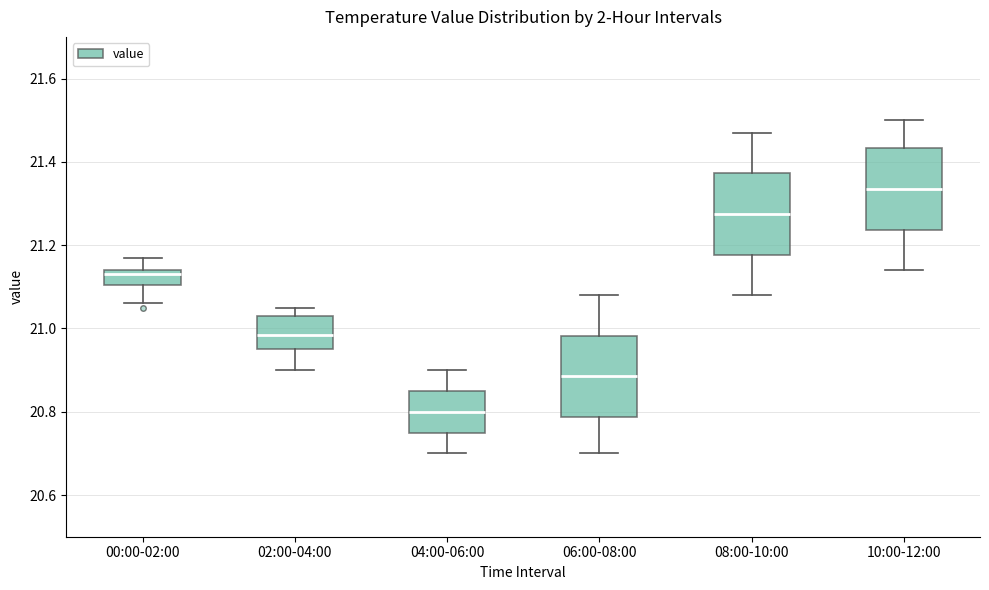

Reading left to right, read every box against the y-axis: the position of its median line, the range the box covers, and the ends of its whiskers. The values are not printed on the chart, so give them approximately, as read against the axis.

00:00-02:00: median 21.14 (just below the box's upper edge), box 21.10 to 21.14, whiskers 21.06 to 21.18
02:00-04:00: median 20.98, box 20.96 to 21.04, whiskers 20.90 to 21.06
04:00-06:00: median 20.80, box 20.76 to 20.86, whiskers 20.70 to 20.90
06:00-08:00: median 20.88, box 20.78 to 20.98, whiskers 20.70 to 21.08
08:00-10:00: median 21.28, box 21.18 to 21.38, whiskers 21.08 to 21.48
10:00-12:00: median 21.34, box 21.24 to 21.44, whiskers 21.14 to 21.50